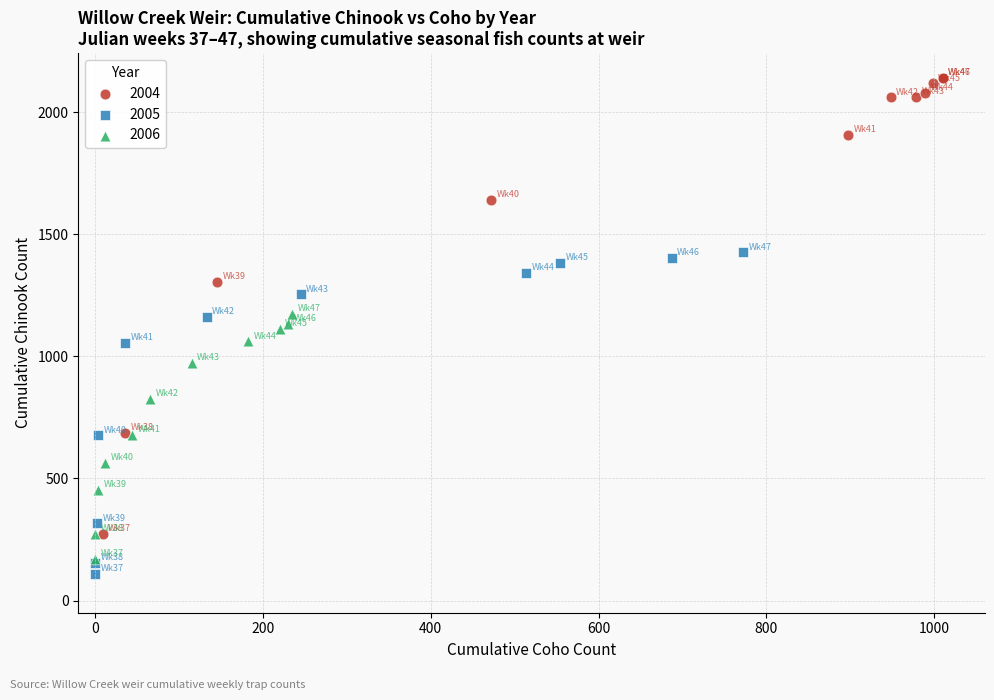

Which series contains the highest Y value?

2004